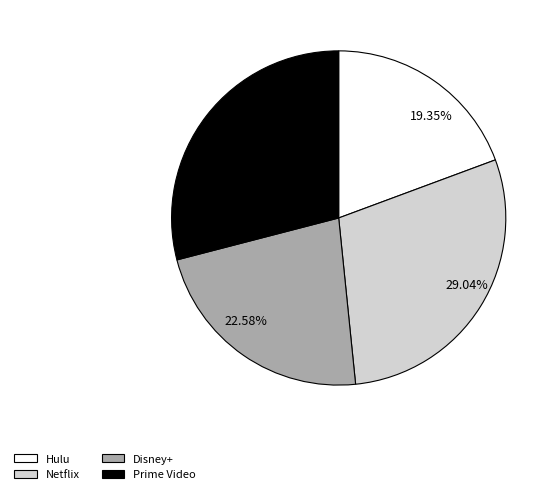

To the nearest percent, what is the combined percentage of Hulu and Netflix?

48%